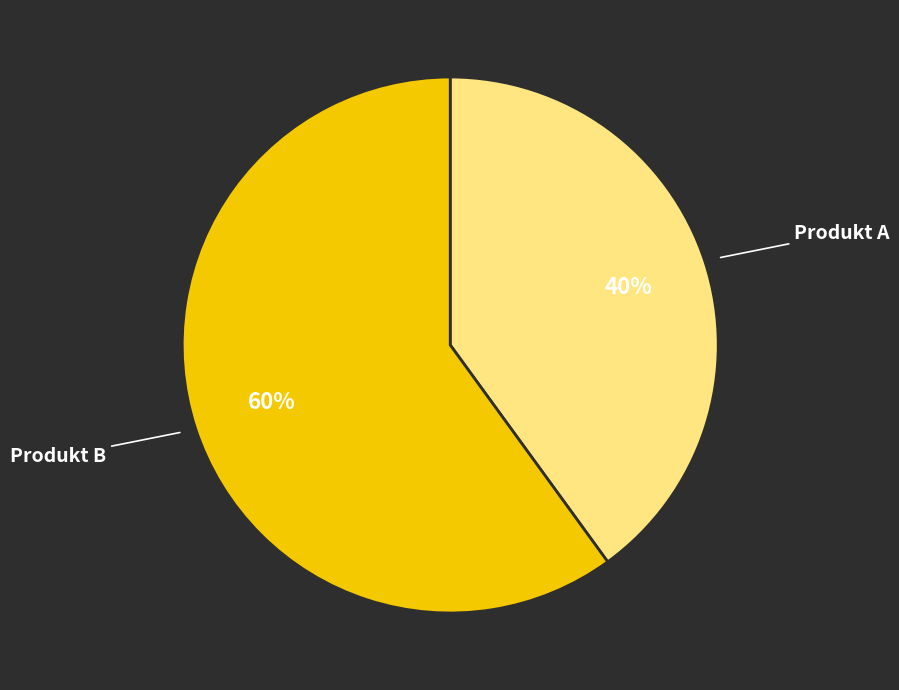

To the nearest percent, what is the combined percentage of Produkt A and Produkt B?

100%